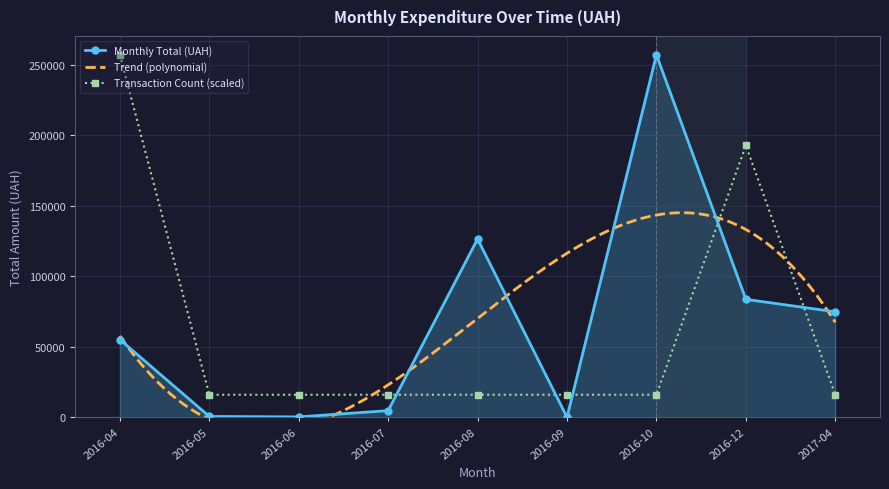

What is the value of the Monthly Total (UAH) point at the 5th from the left?

126494.0